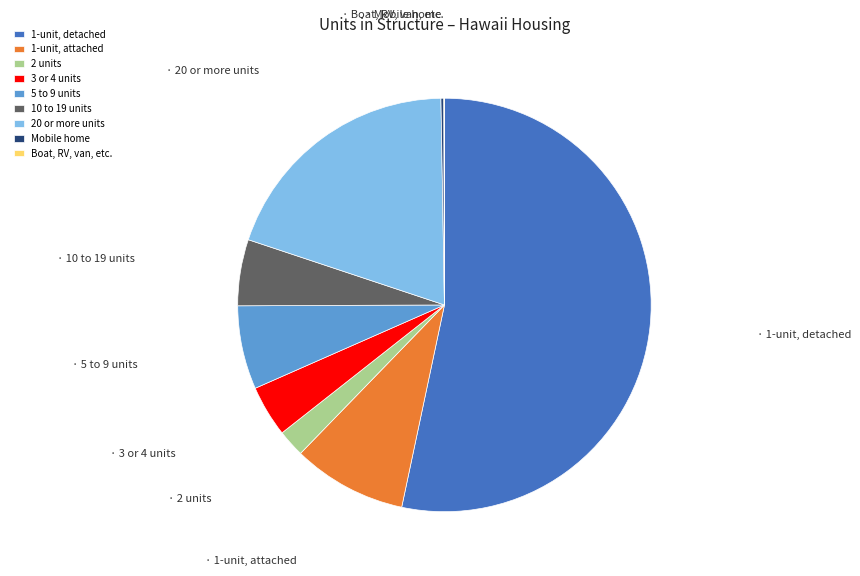

Which slice represents more than half of the pie?

1-unit, detached